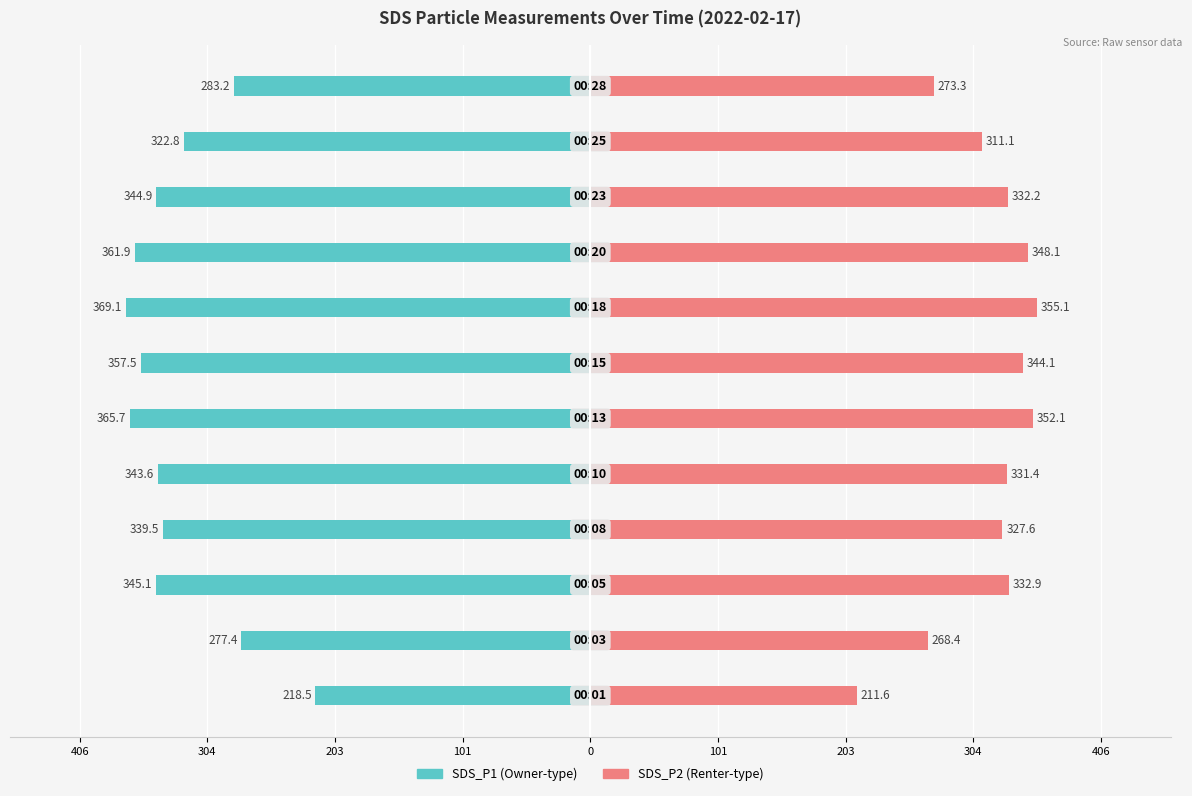

Count the number of data series in this chart.

2